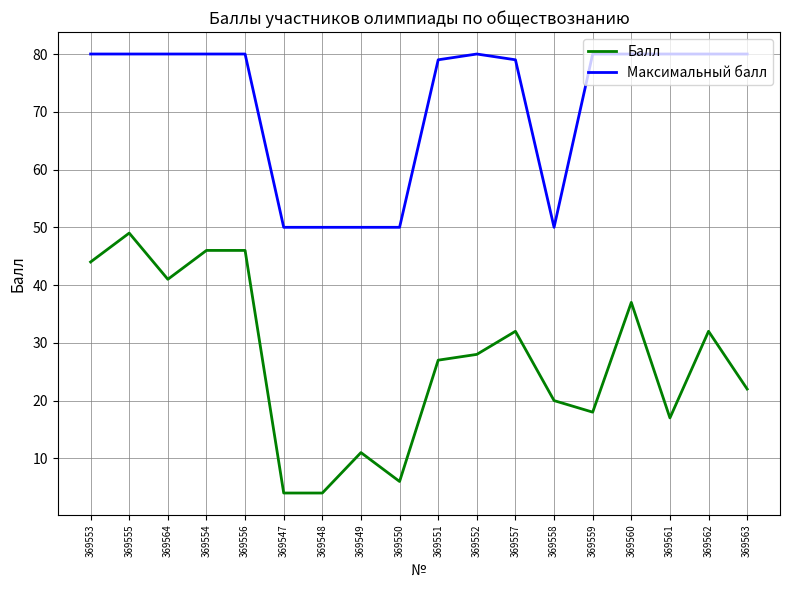

What is the difference between the maximum and second lowest values in the Максимальный балл series?

30